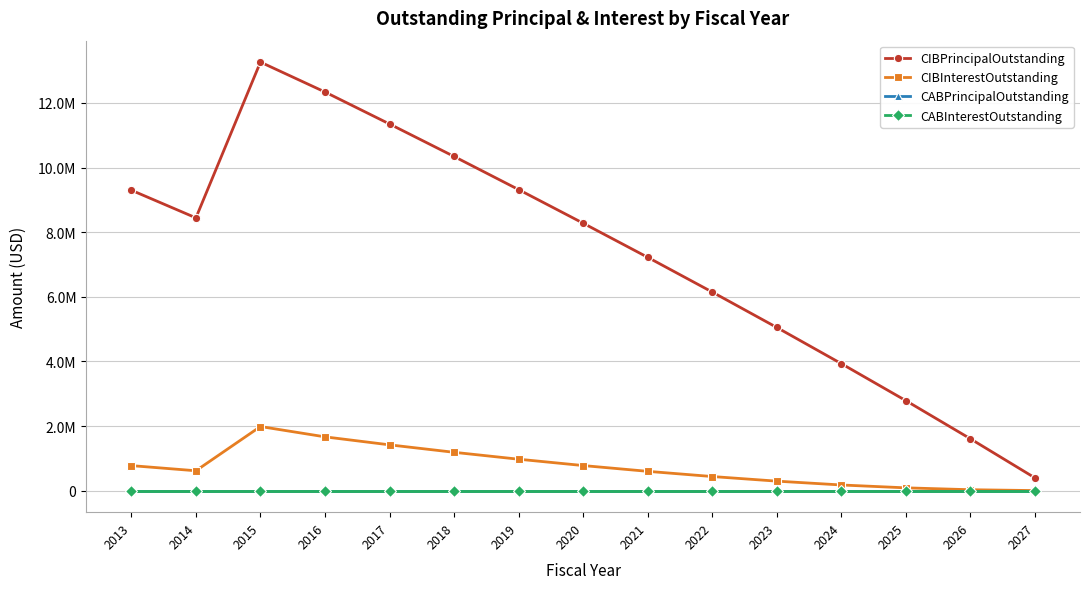

Is it true that CIBPrincipalOutstanding equals 7225000.0 at 2021?

True